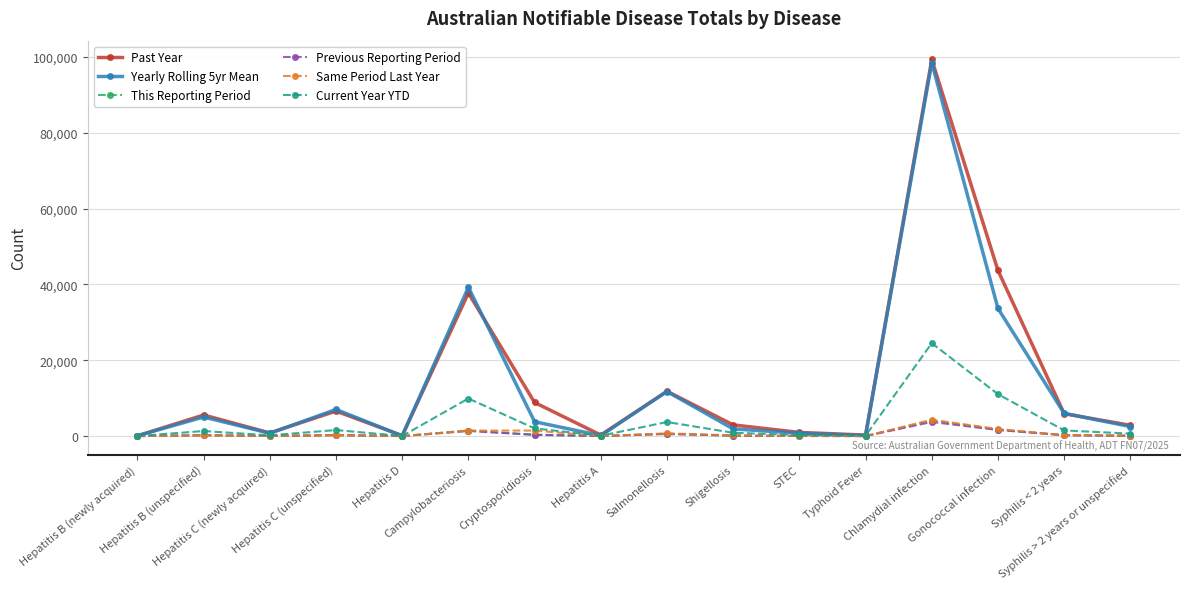

What is the maximum value for Same Period Last Year?

4319.0